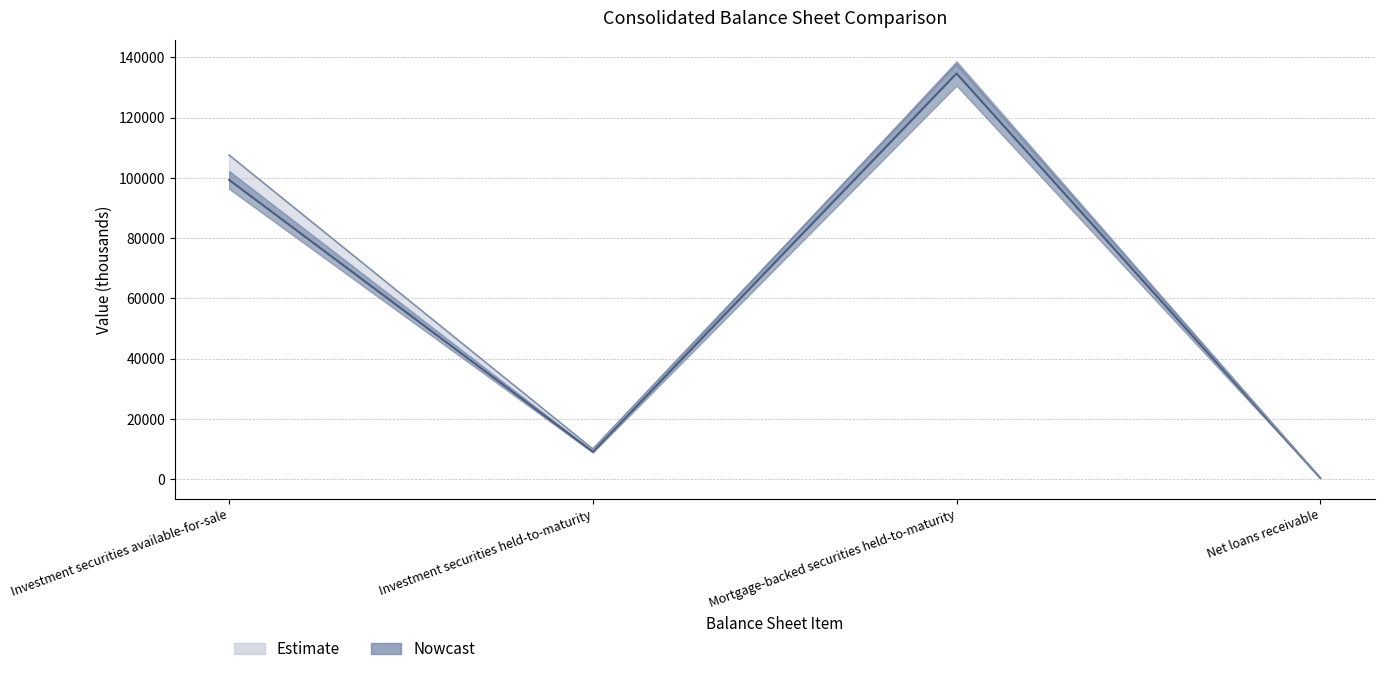

What is the difference between the Sep. 30, 2016 values at Mortgage-backed securities held-to-maturity and Investment securities held-to-maturity?

125608